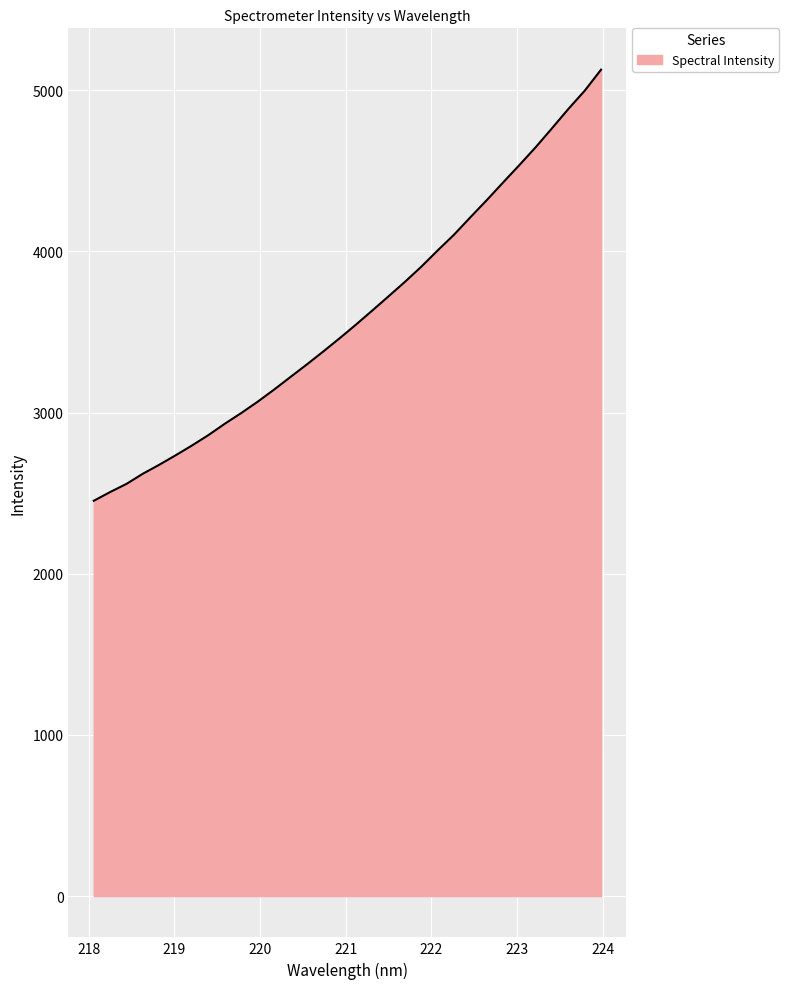

What is the greatest value displayed?

5127.2